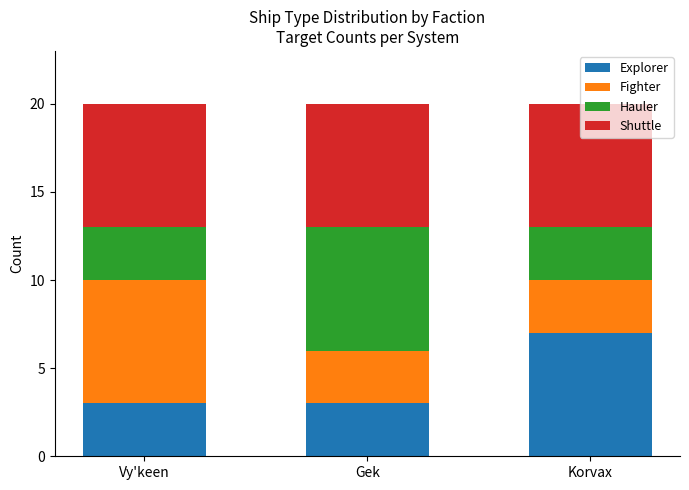

What are all the series names shown in the legend?

Explorer, Fighter, Hauler, Shuttle